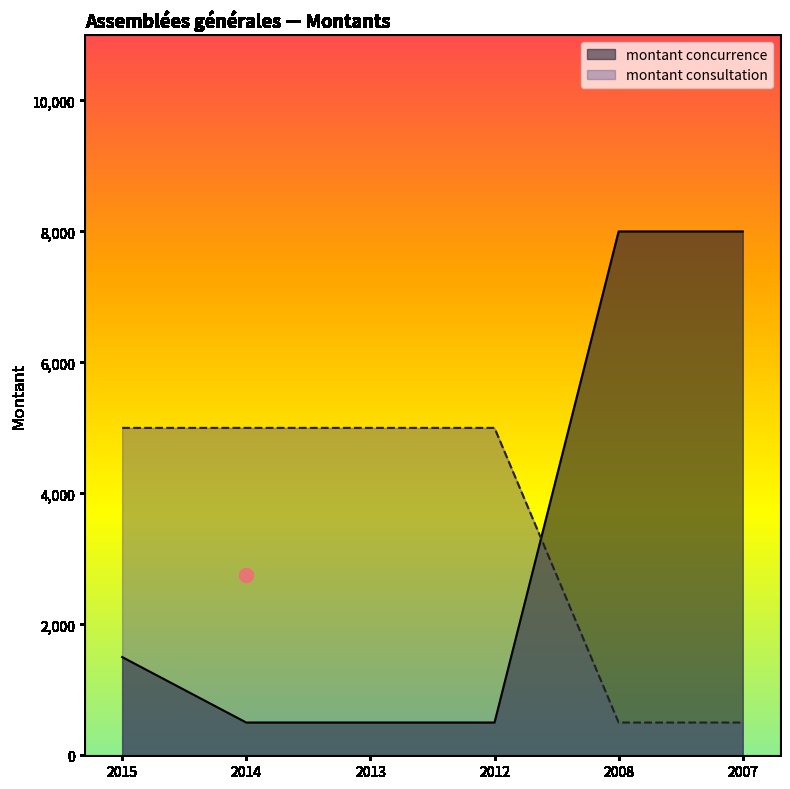

How many lines are shown in the chart?

2